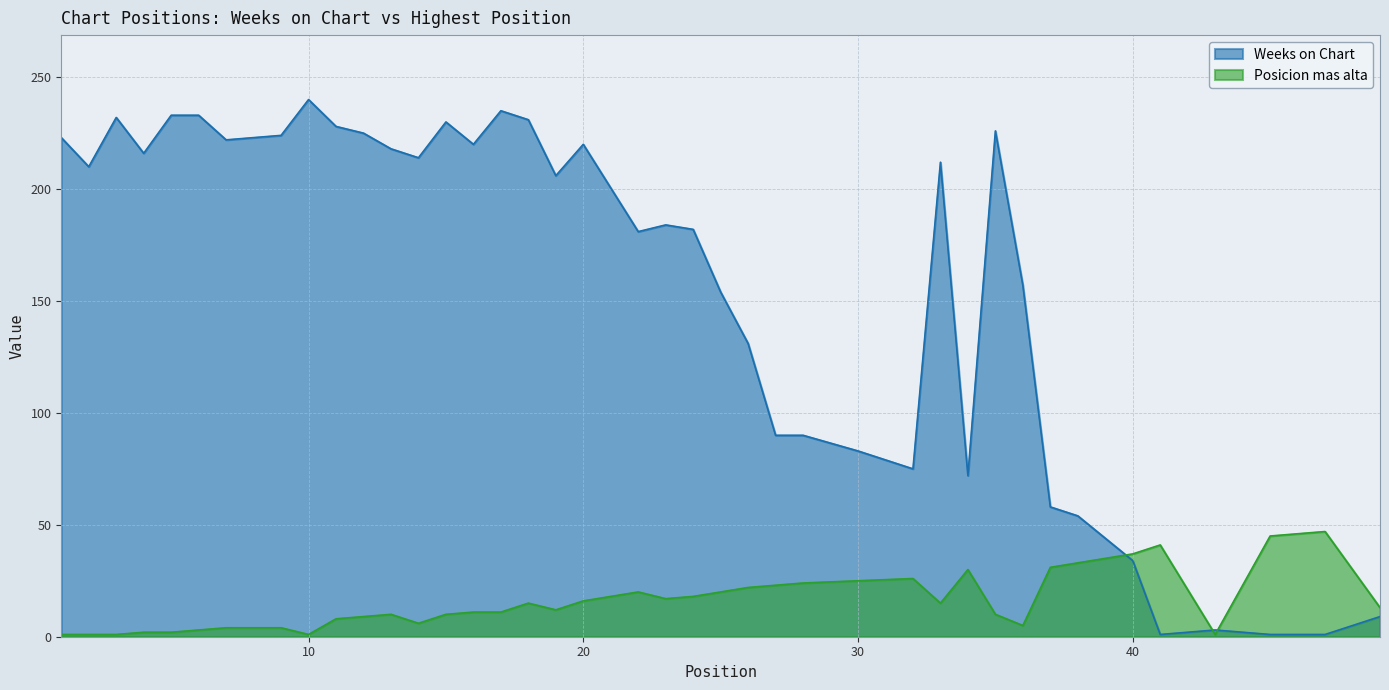

At 25, list the series in order from smallest to largest.

Posicion mas alta, Weeks on Chart